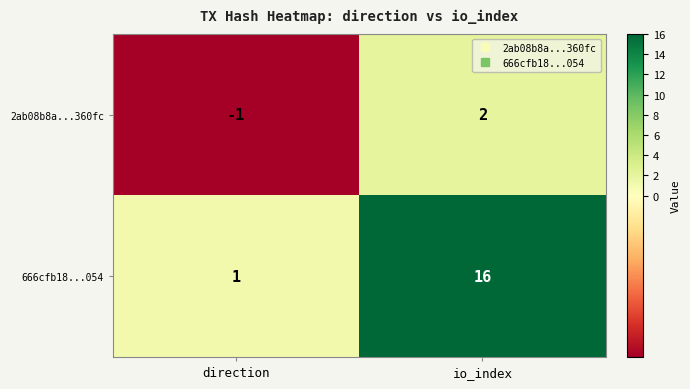

Which label corresponds to the largest value in the chart?

io_index